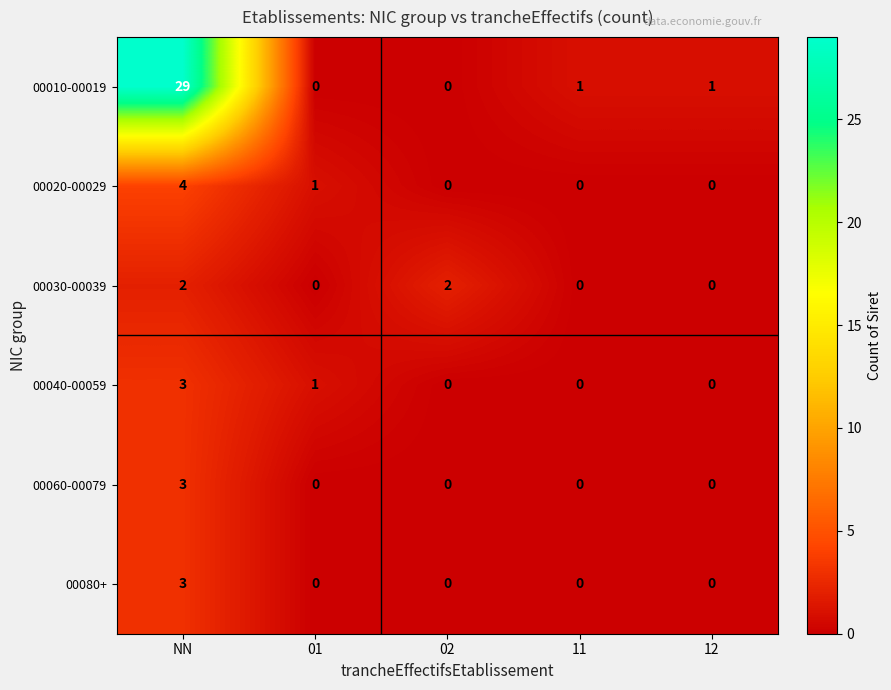

Is it true that 00010-00019 equals 1 at 11?

True